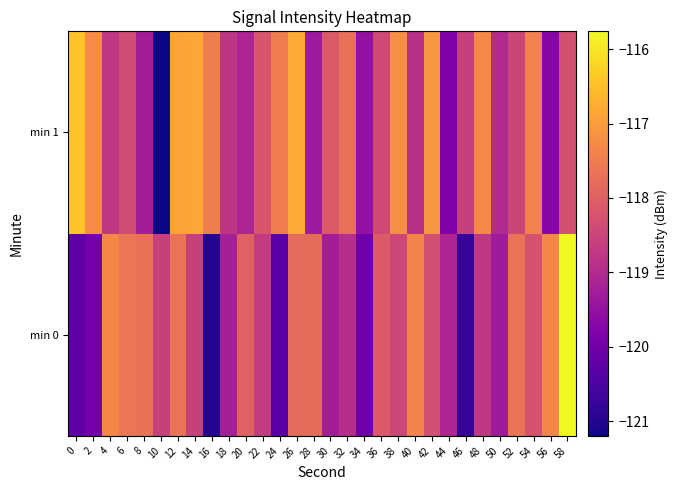

Rank the series by their maximum value, from highest to lowest.

min 0, min 1